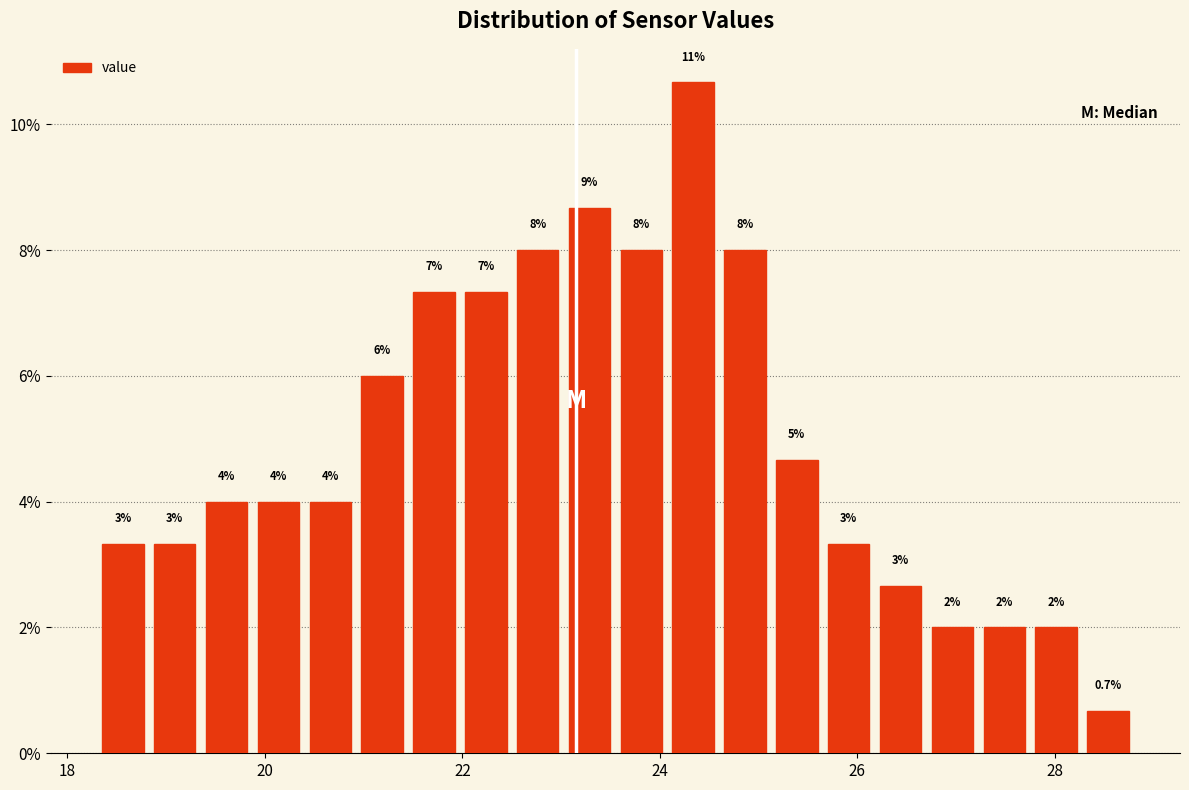

Around what value on the x-axis is the tallest bar? Give the approximate position of its centre, as read against the axis.

24.4